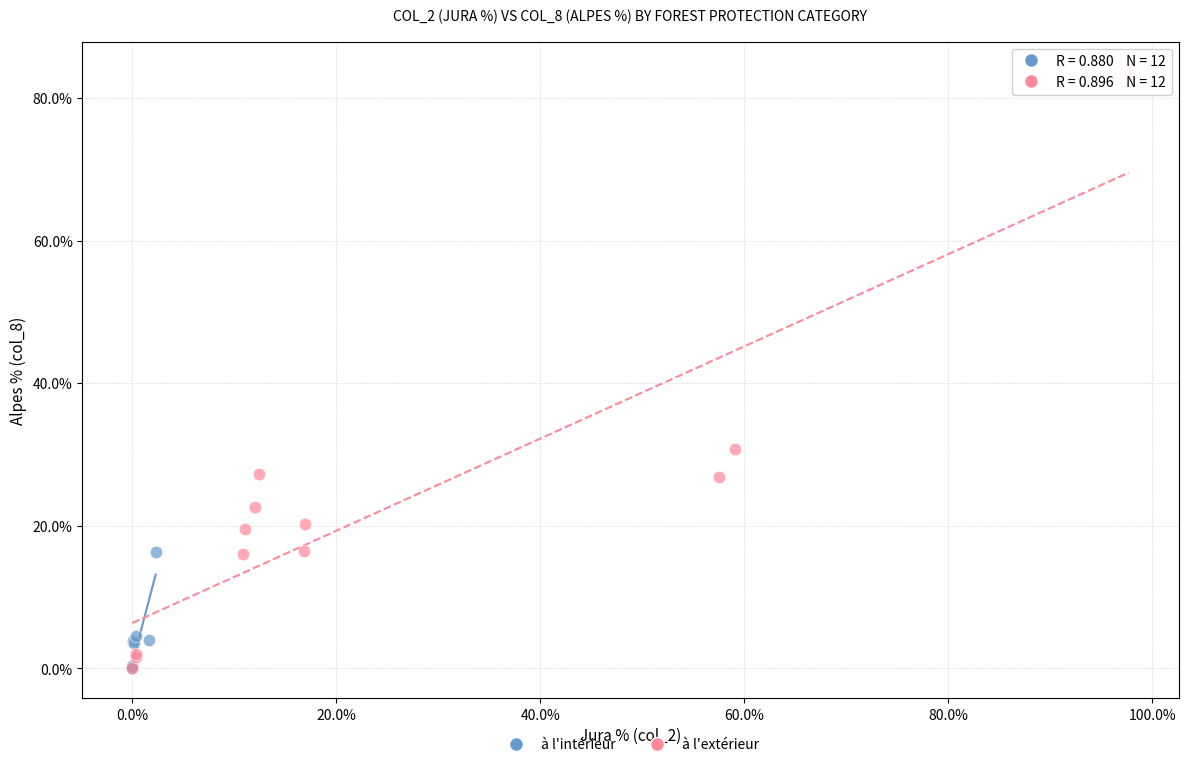

What are all the series names shown in the legend?

à l'intérieur, à l'extérieur